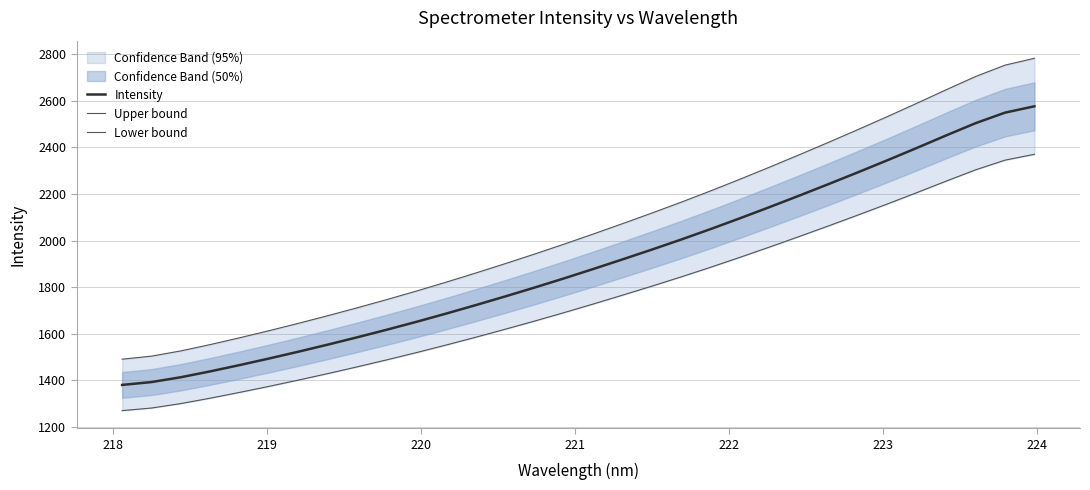

How many data points in Upper bound are less than 2028?

16